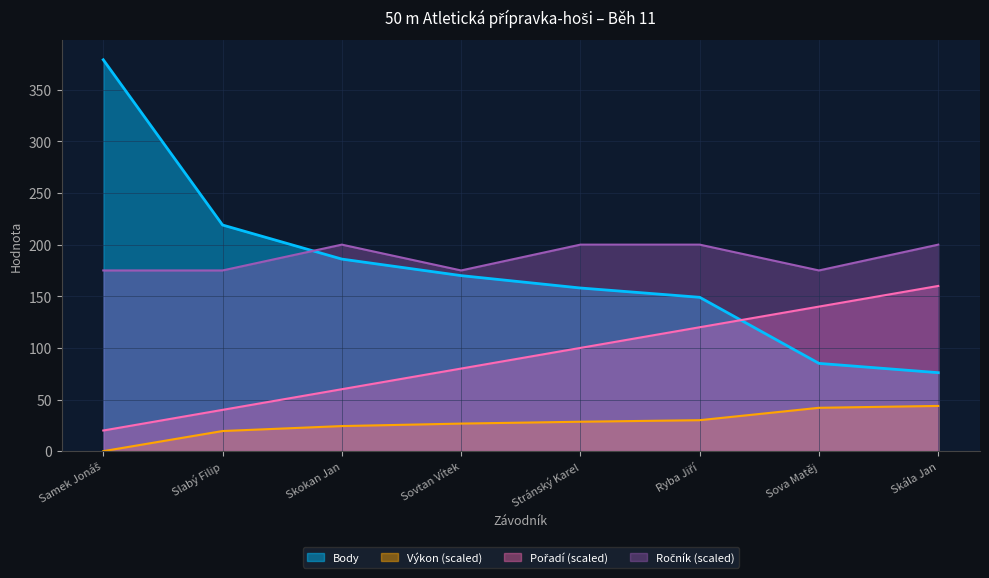

Is the value of Ročník at Sovtan Vítek greater than the value of Výkon at Sova Matěj?

Yes